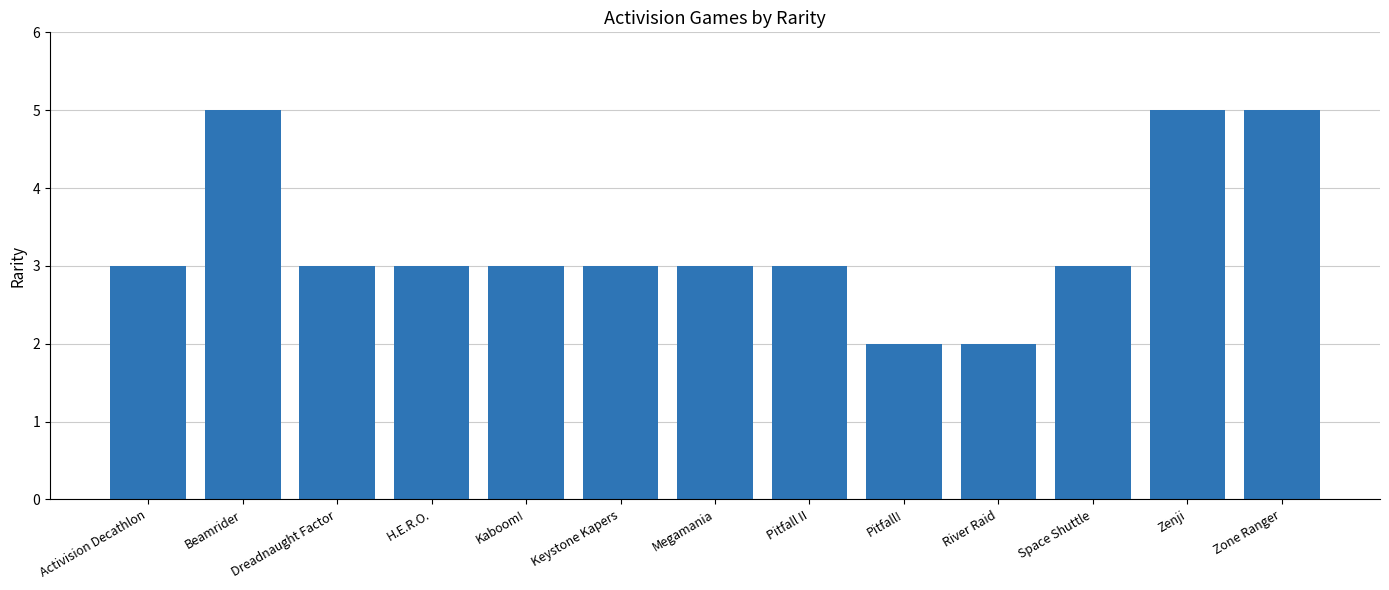

Is it true that the value at Zone Ranger is 7?

False